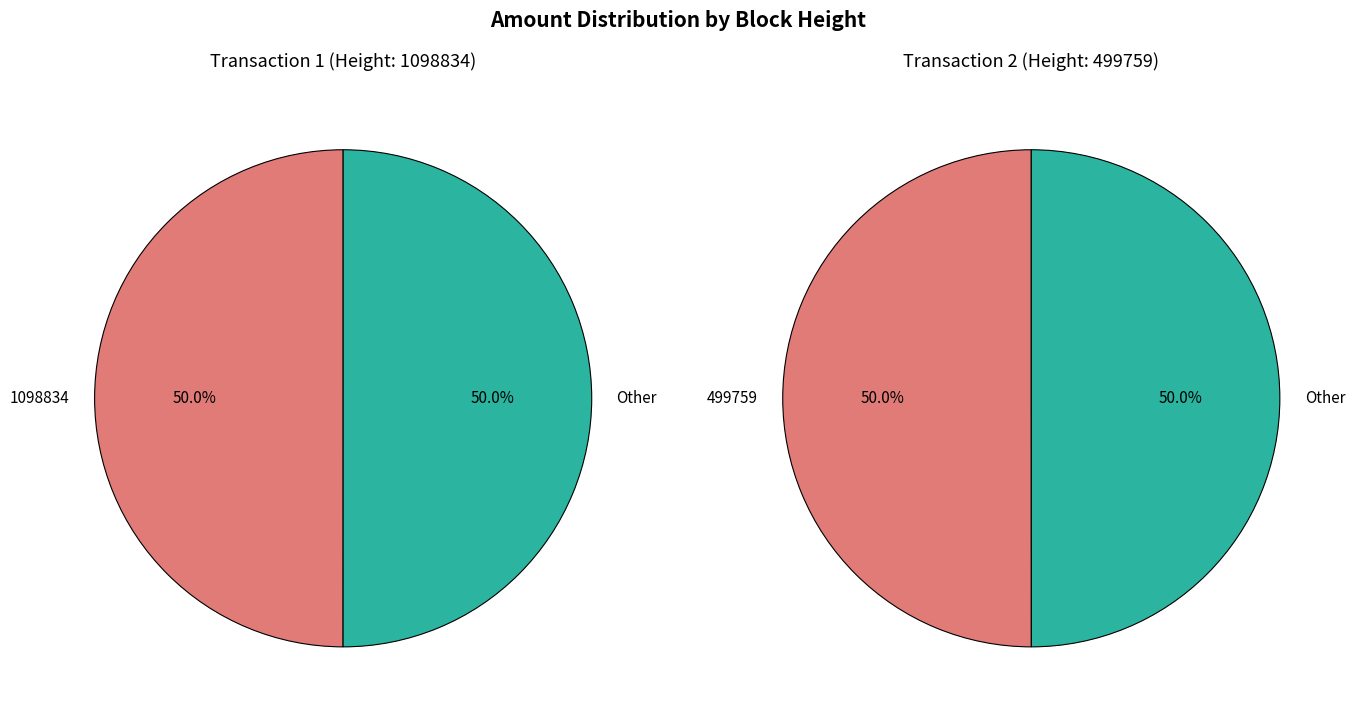

True or false: 1098834 accounts for 50% of the total.

True